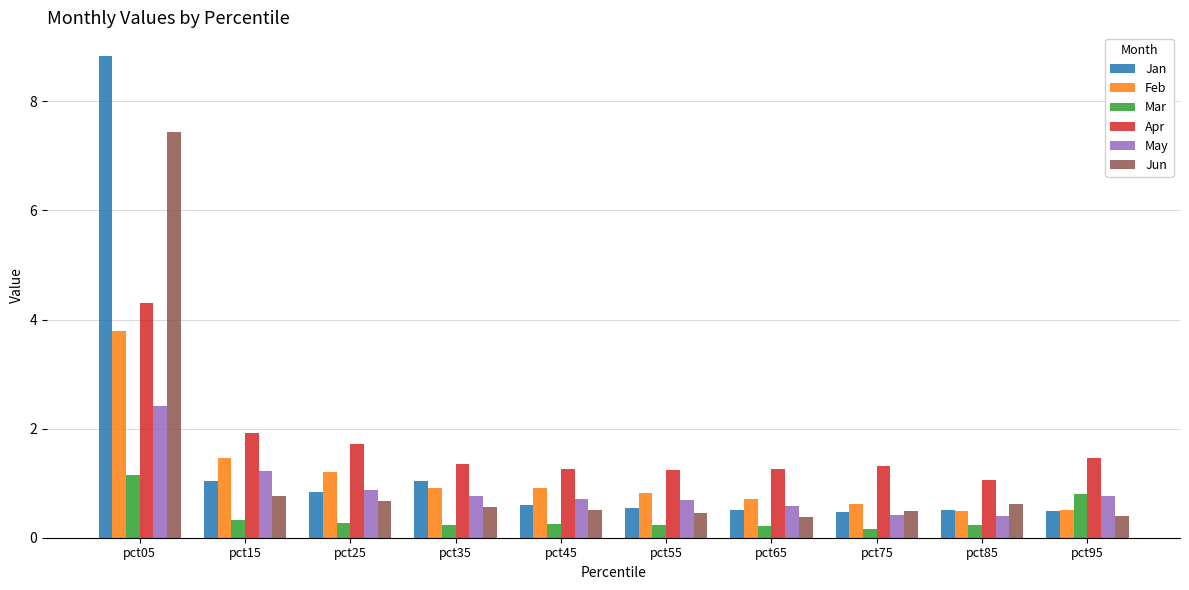

What is the difference between the highest and lowest values at pct05?

7.7